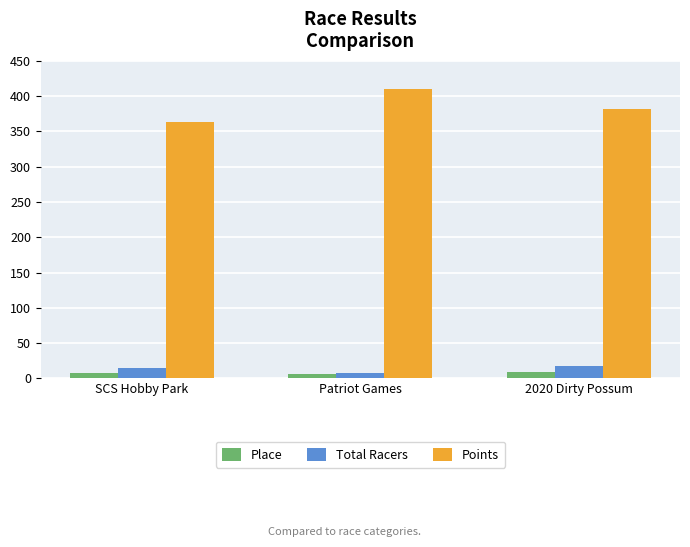

How many groups of bars are there?

3